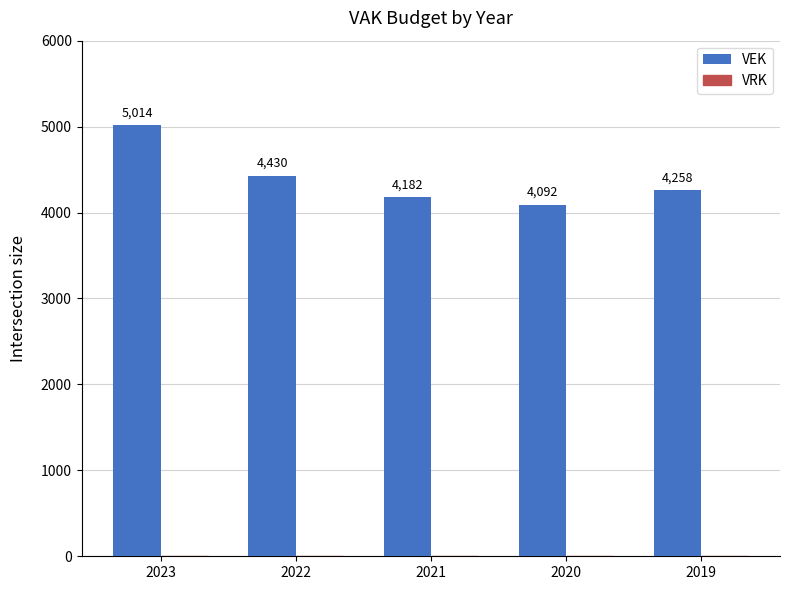

Rank the categories by value from lowest to highest.

2020, 2021, 2019, 2022, 2023